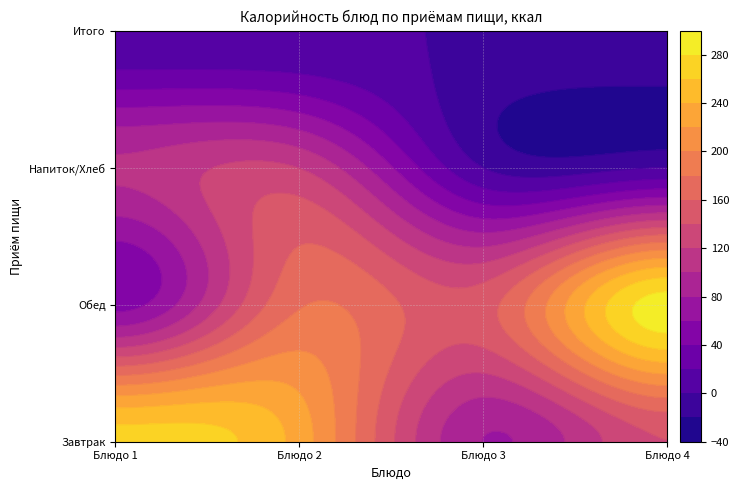

The value of Хлеб Дарницкий at Обед is 80.7. True or false?

False